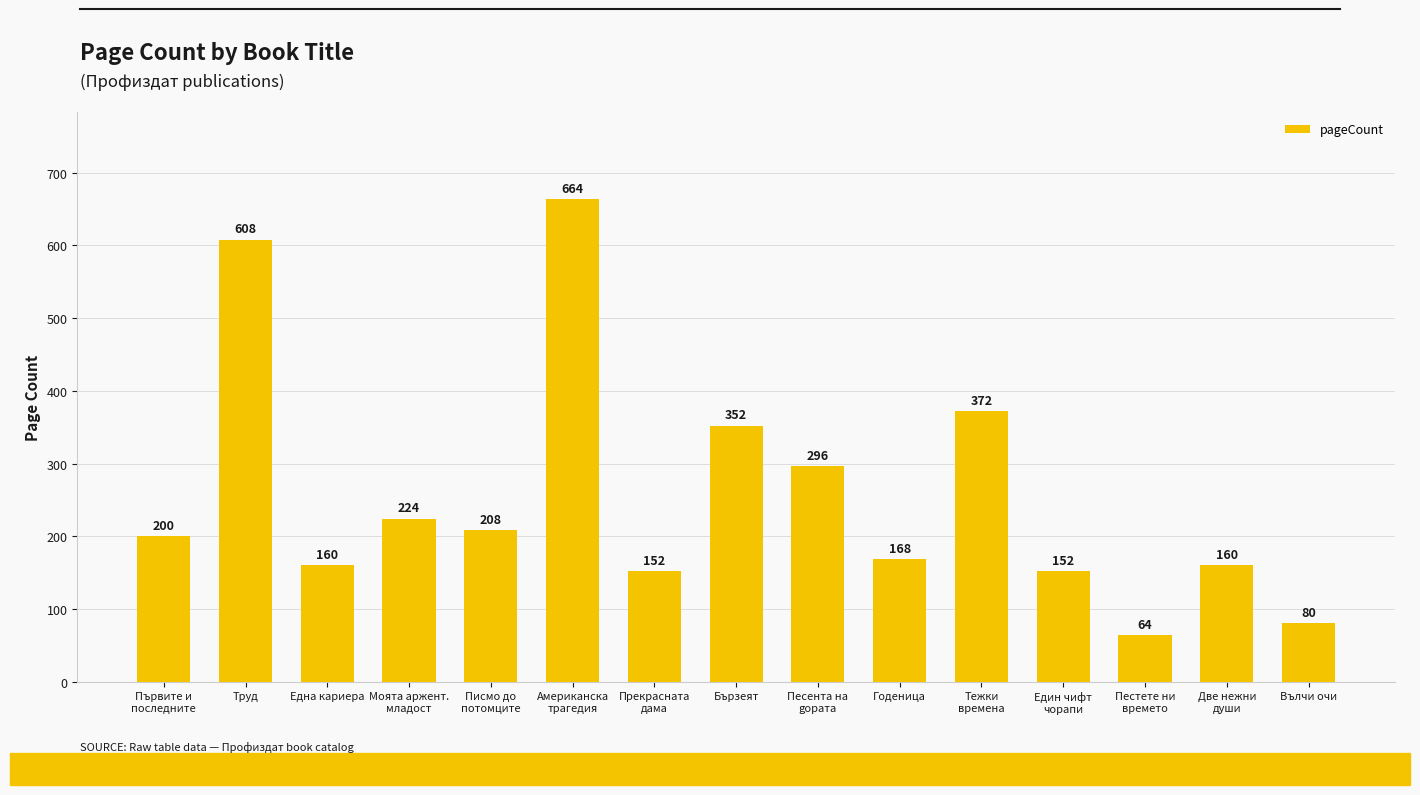

Between Труд and Американска
трагедия, which is larger?

Американска
трагедия